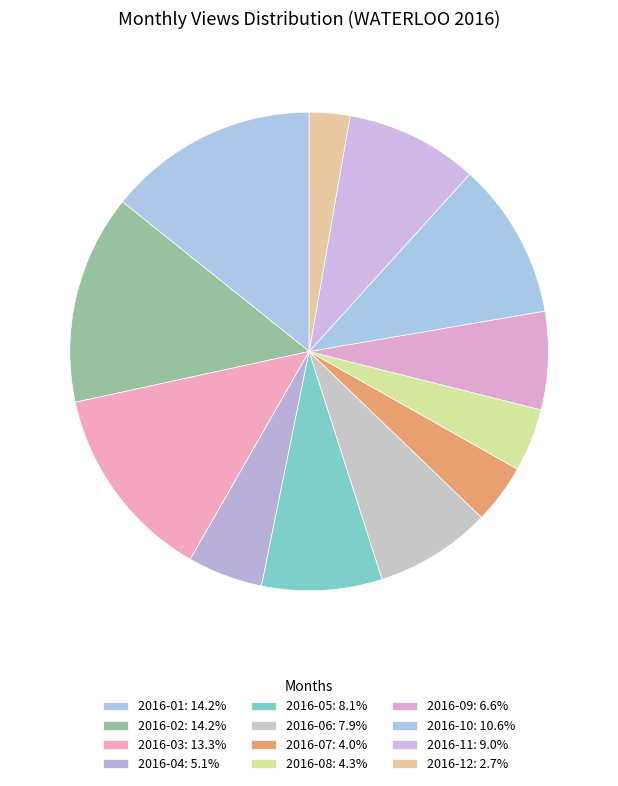

Which slice is the largest?

2016-01